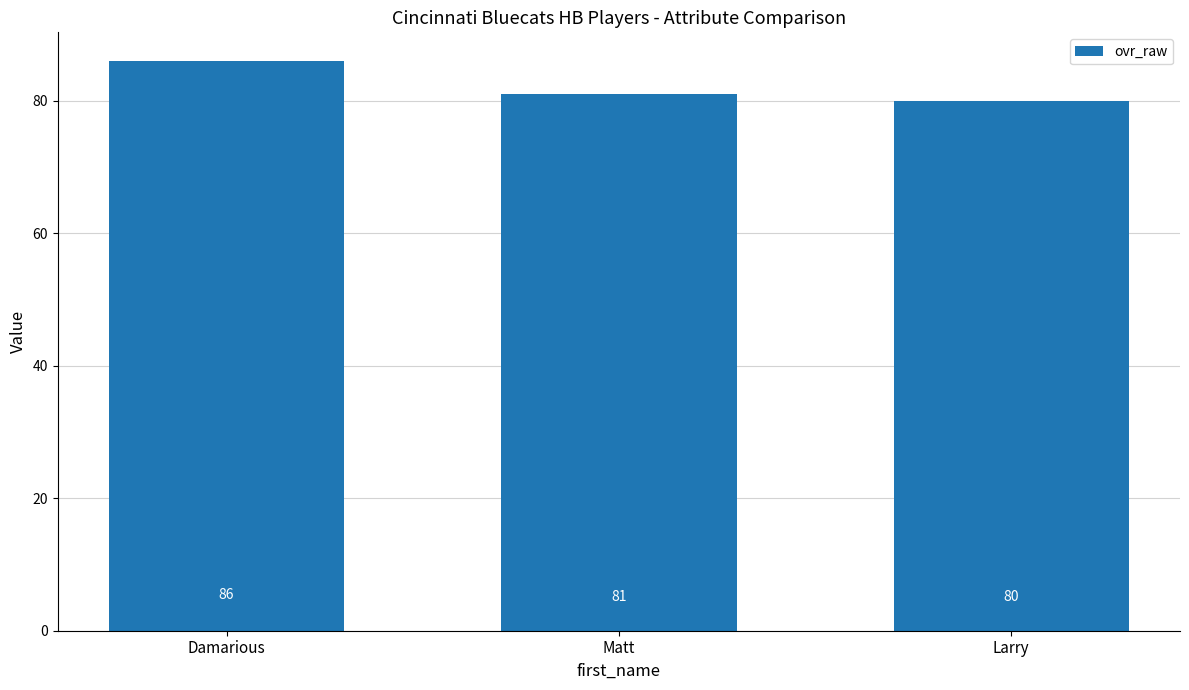

Does the chart contain stacked bars?

No